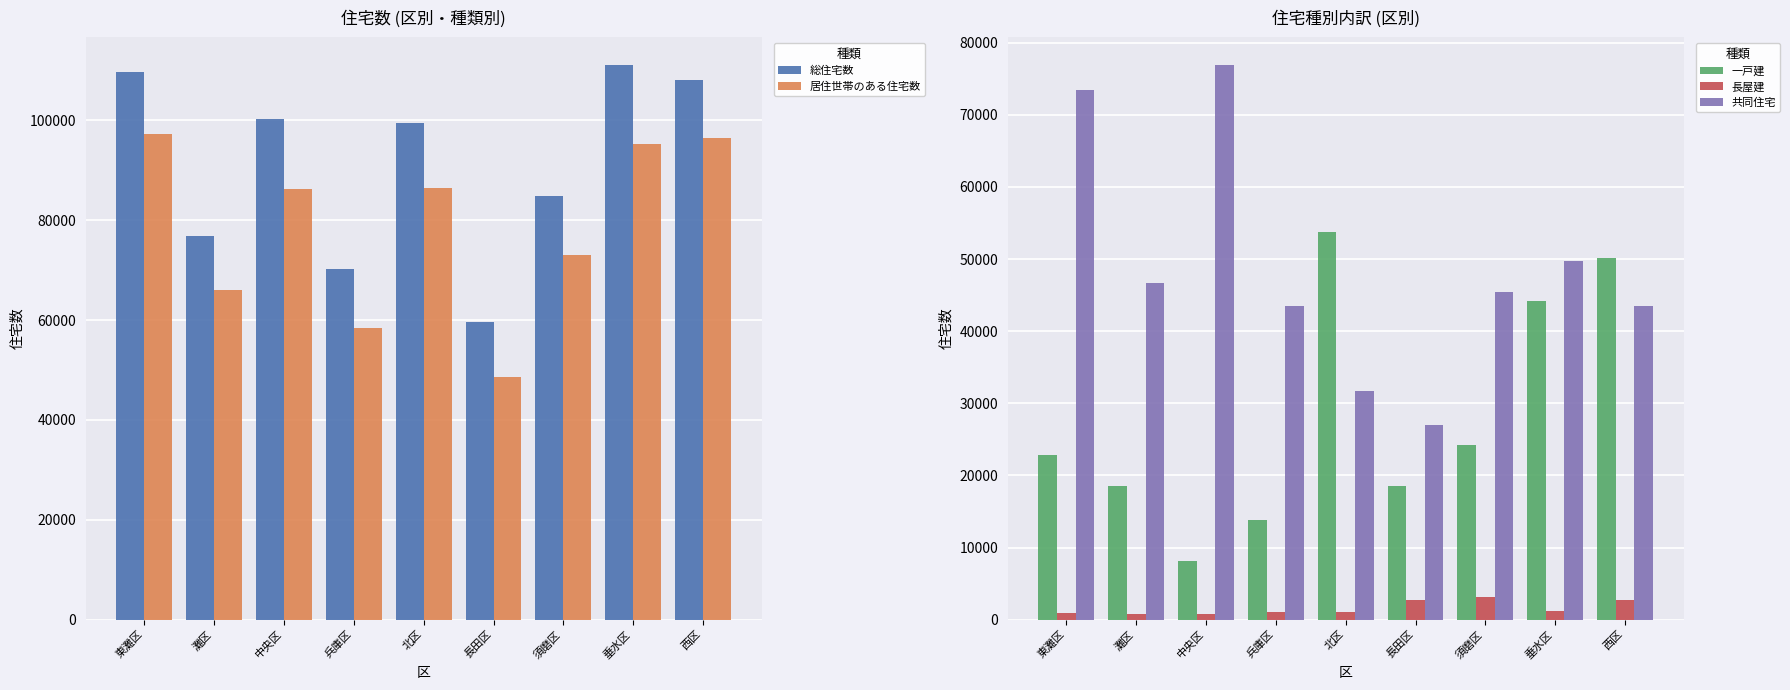

What position from the left is 中央区?

3